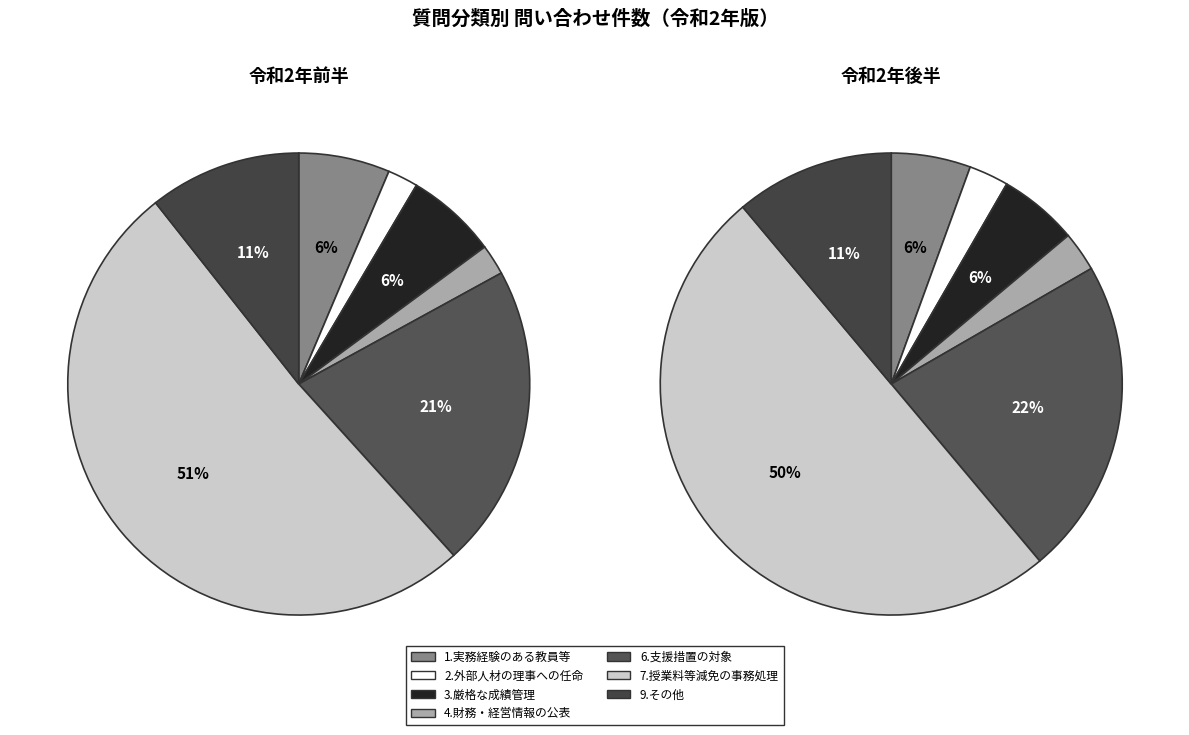

Combined, what portion of the pie is 1.実務経験のある教員等による授業科目の配置 and 3.厳格な成績管理の実施・公表?

12.8%